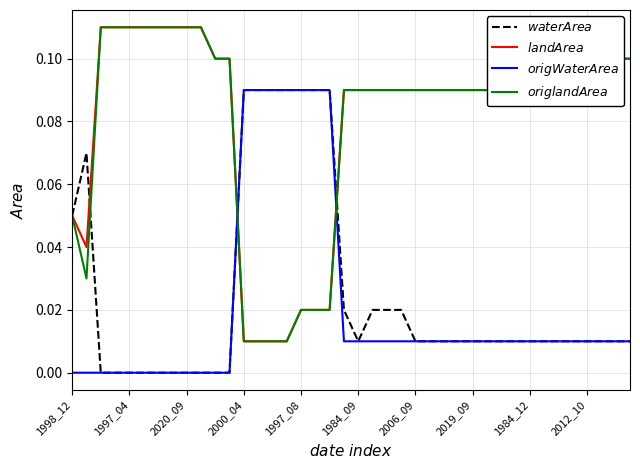

What is the difference between the maximum and second lowest values in the $origWaterArea$ series?

0.1